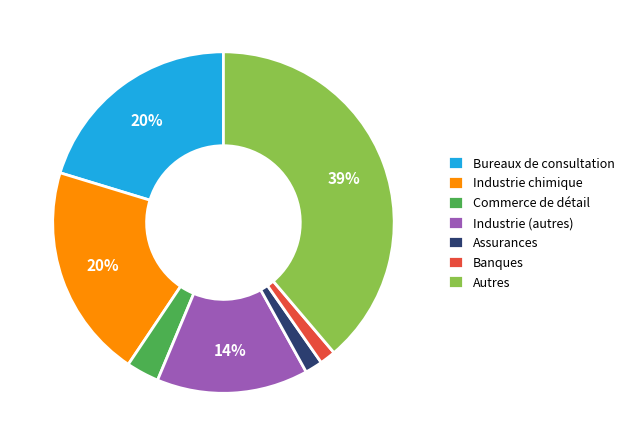

Which category has the biggest portion of the pie?

Autres